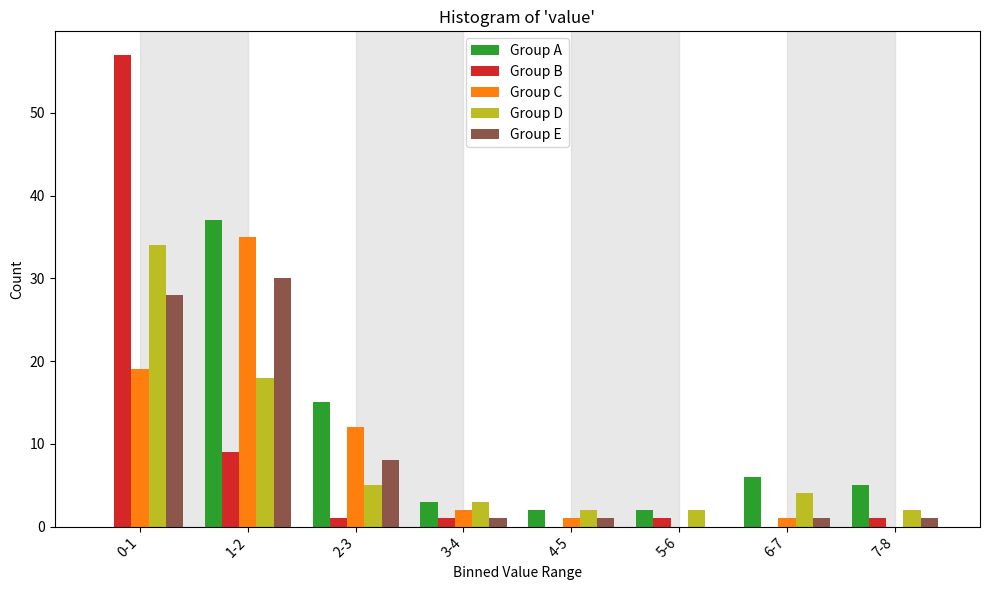

Between 2-3 and 3-4, which series saw the biggest shift?

Group A